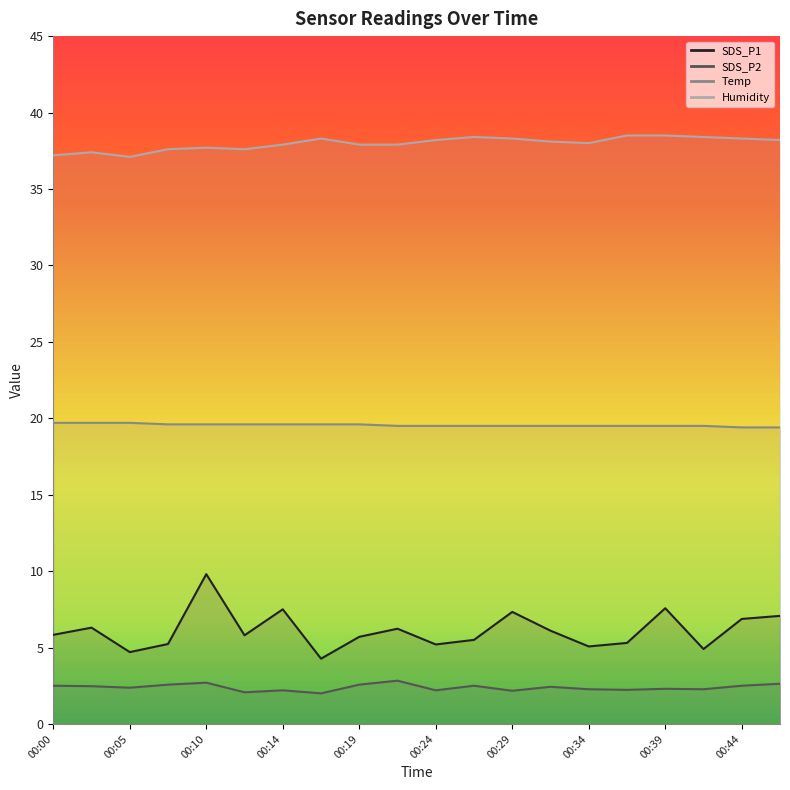

In SDS_P1, how many points are higher than both neighbors (excluding endpoints)?

6